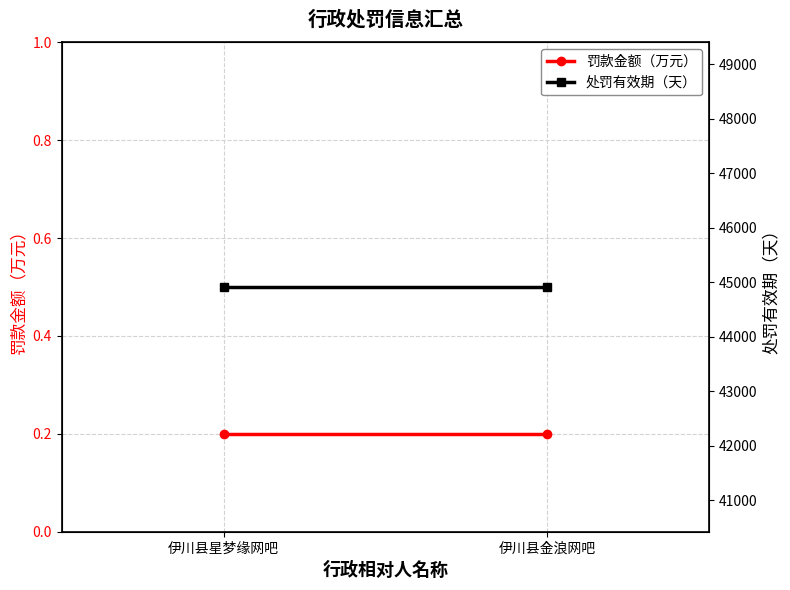

At which label does 处罚有效期（天） reach its peak?

伊川县星梦缘网吧